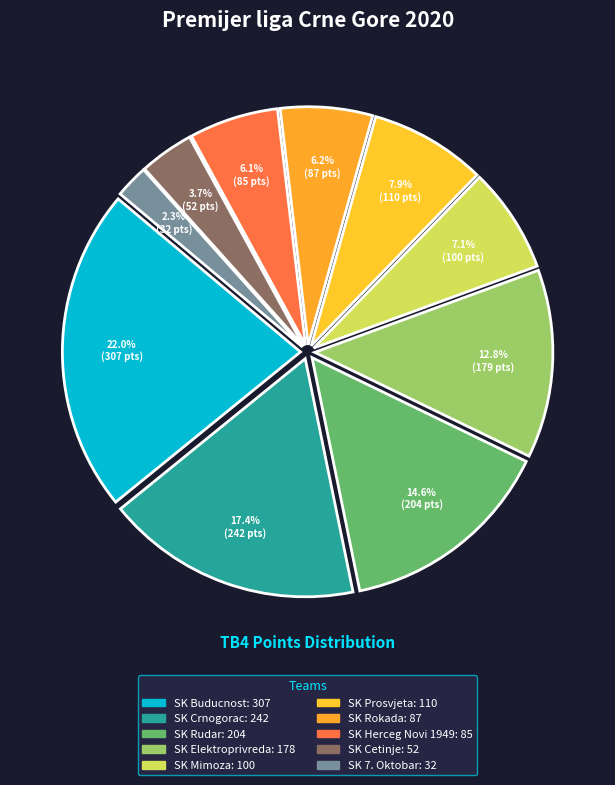

What percentage do SK Crnogorac and SK Rudar together represent?

32.0%